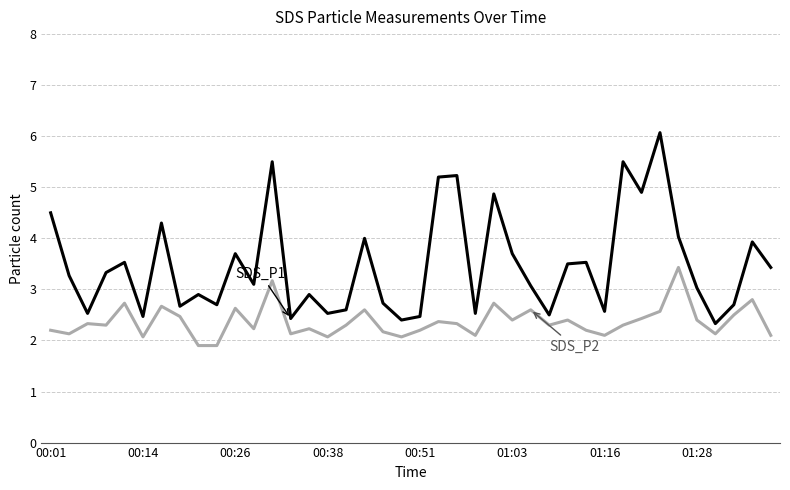

What is the maximum value shown in the chart?

6.1